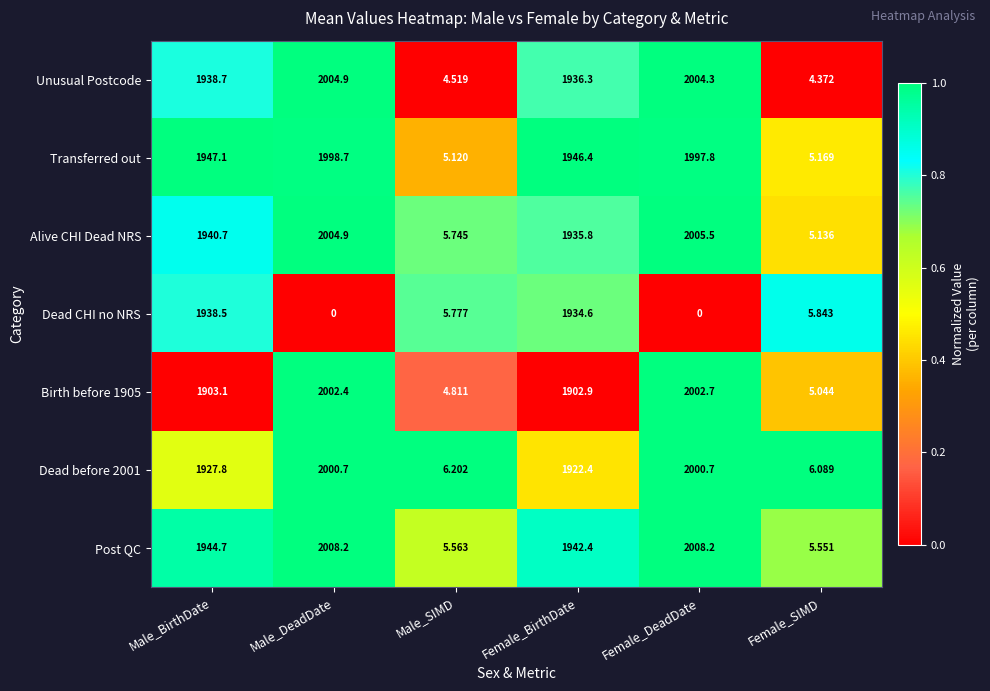

At which label does Transferred out reach its minimum?

Male_SIMD